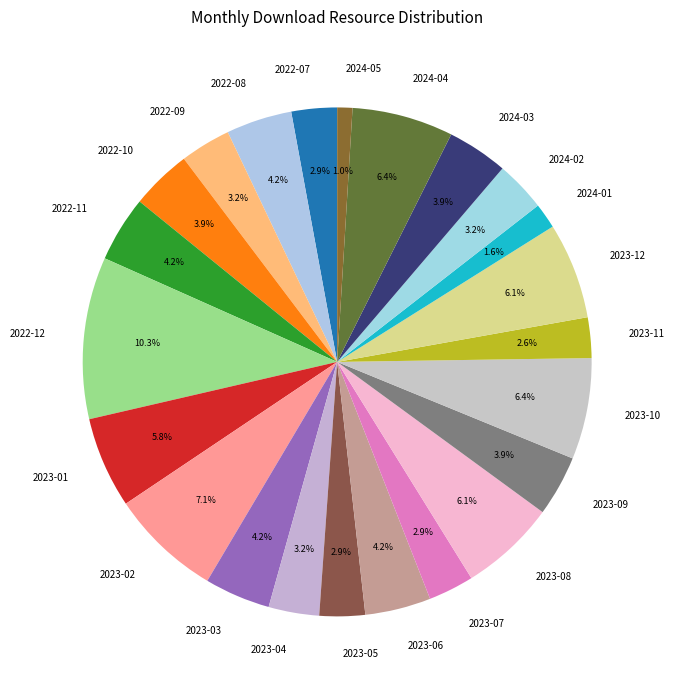

To the nearest percent, what portion does 2022-11 represent?

4%